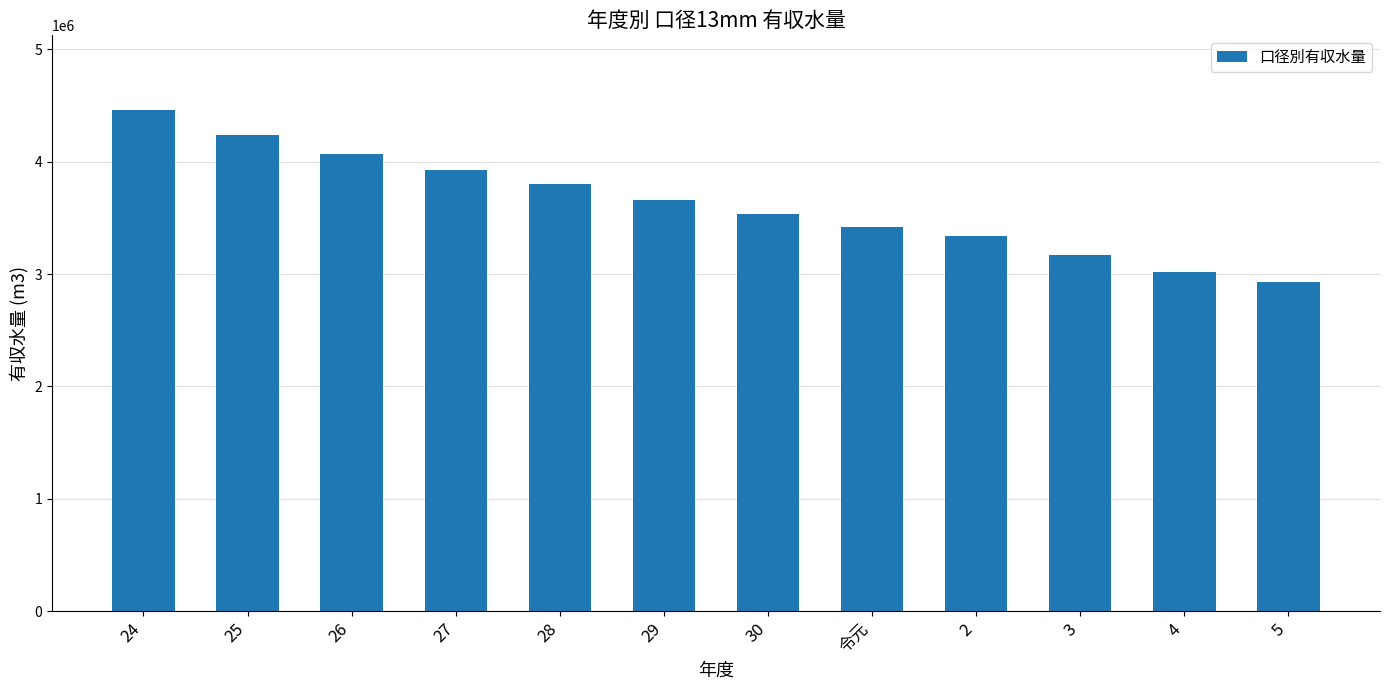

Reading left to right, transcribe all the data shown in this chart.

24=4455399	25=4240828	26=4066218	27=3921544	28=3804050	29=3657578	30=3531764	令元=3417095	2=3340164	3=3169931	4=3015211	5=2926789